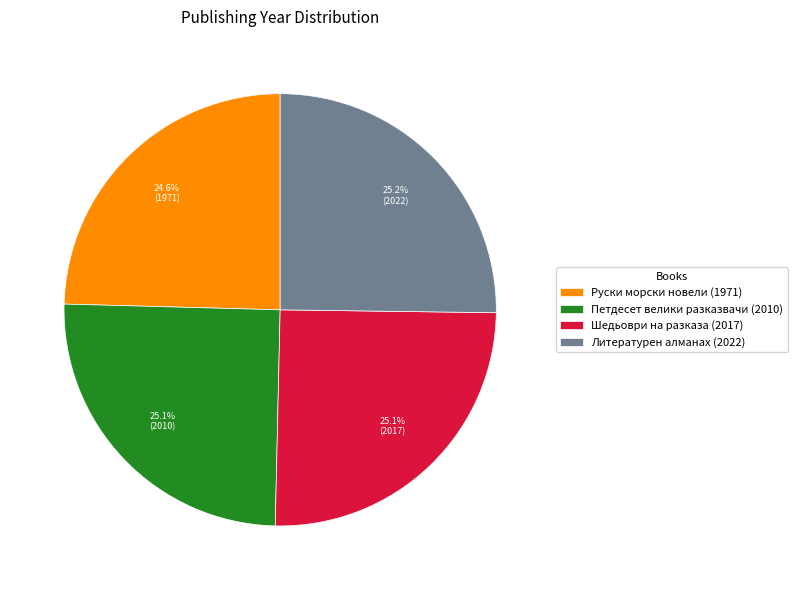

What is the total percentage of Литературен алманах (2022) and Руски морски новели (1971)?

49.8%